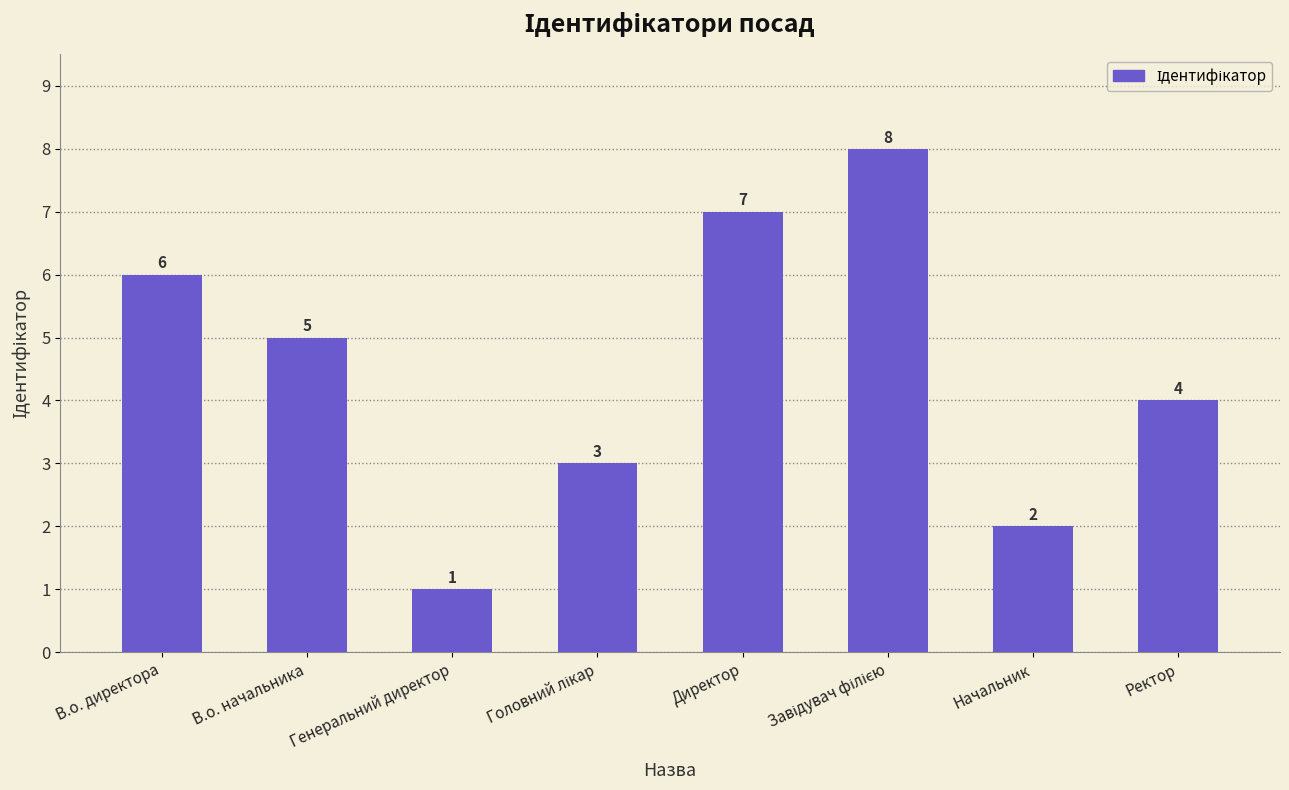

What is the greatest value displayed?

8